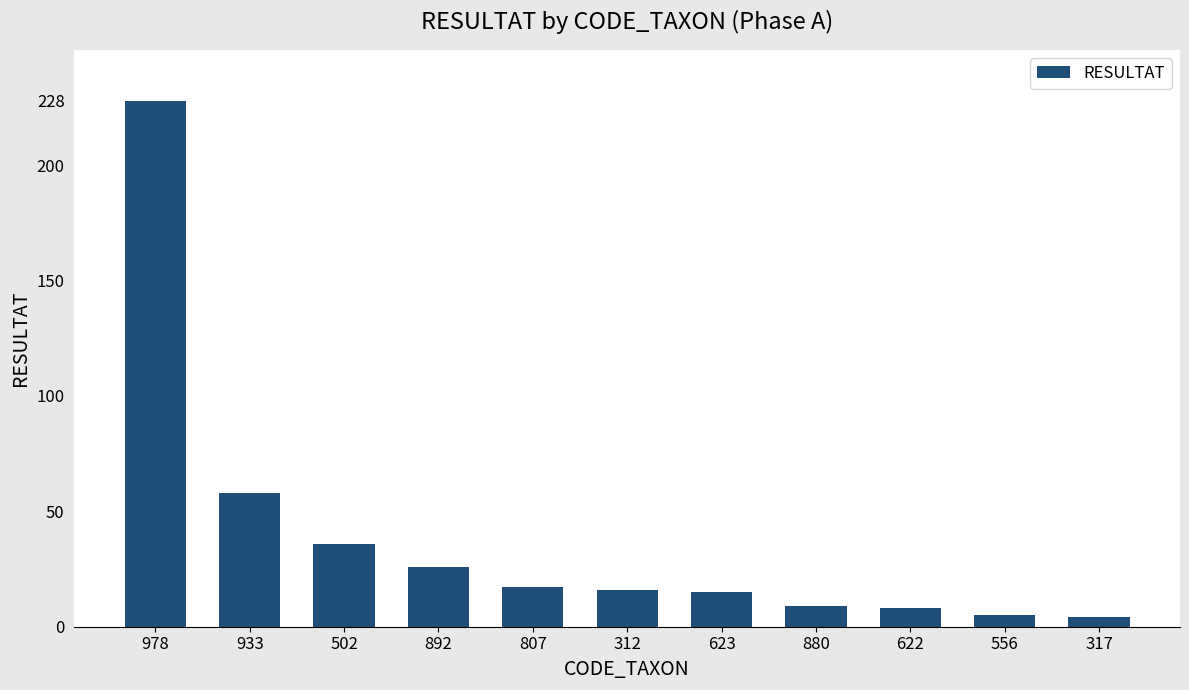

Reading right to left, extract all data points from this chart.

4	5	8	9	15	16	17	26	36	58	228